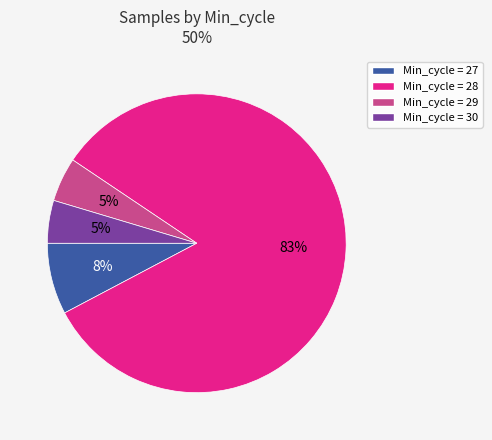

To the nearest percent, what is the average slice percentage?

25%